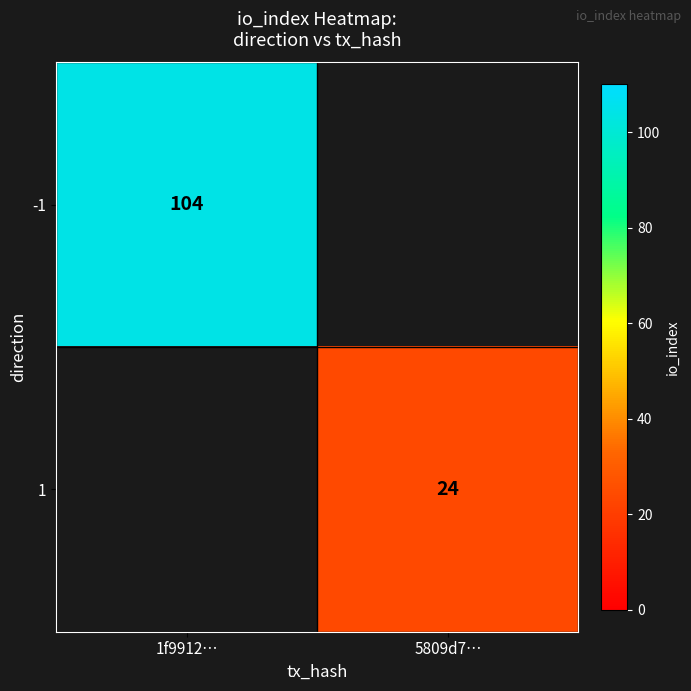

Is it true that 1 equals 24 at 5809d7…?

True